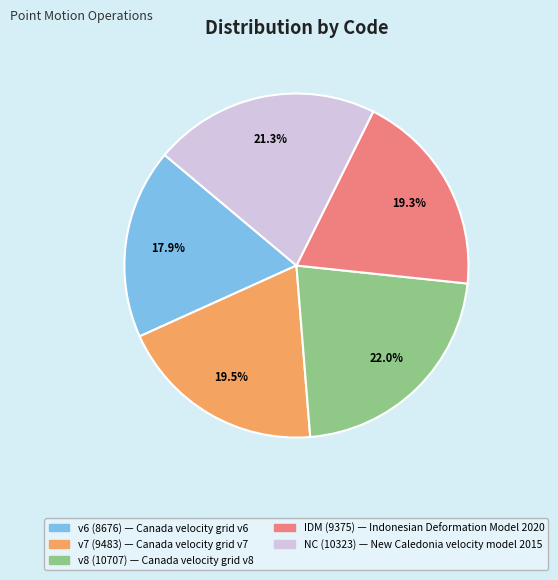

Does any single category account for the majority?

No